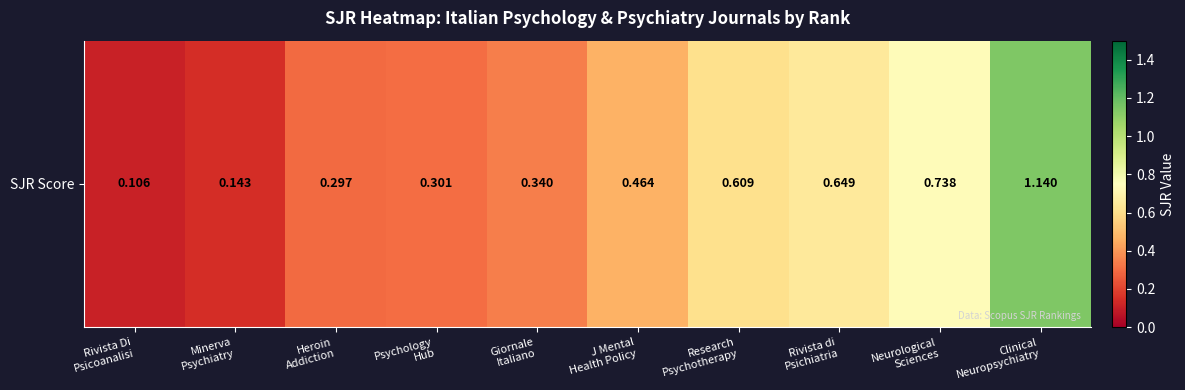

Rank the categories by value from highest to lowest.

Clinical
Neuropsychiatry, Neurological
Sciences, Rivista di
Psichiatria, Research
Psychotherapy, J Mental
Health Policy, Giornale
Italiano, Psychology
Hub, Heroin
Addiction, Minerva
Psychiatry, Rivista Di
Psicoanalisi